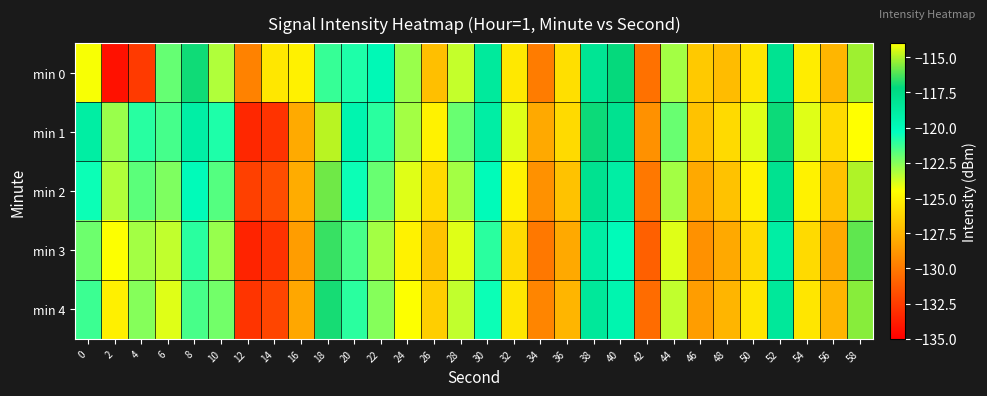

At which category is the sum across all series the highest?

58